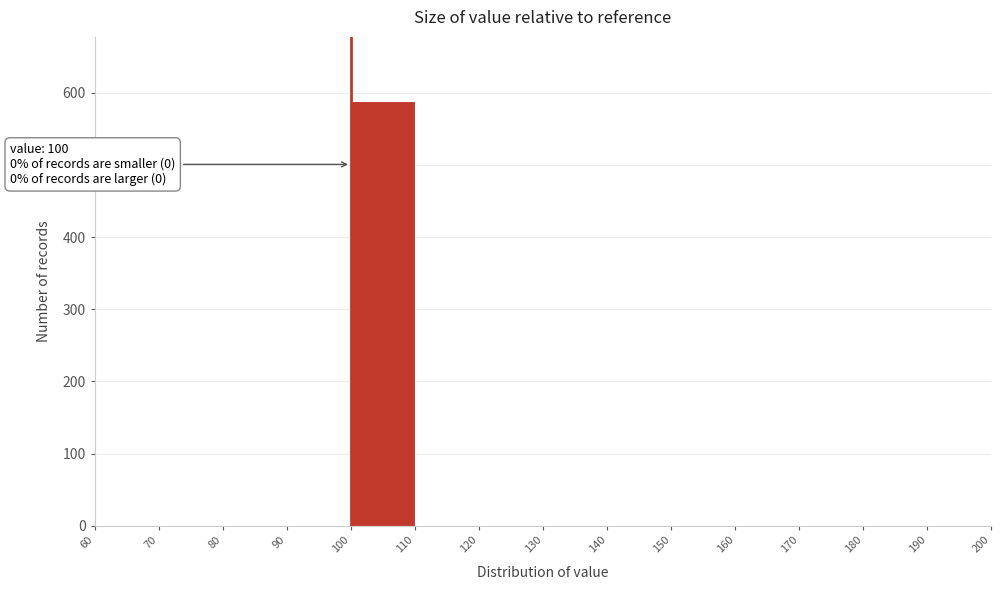

Which range on the x-axis has the tallest bar?

100 to 110